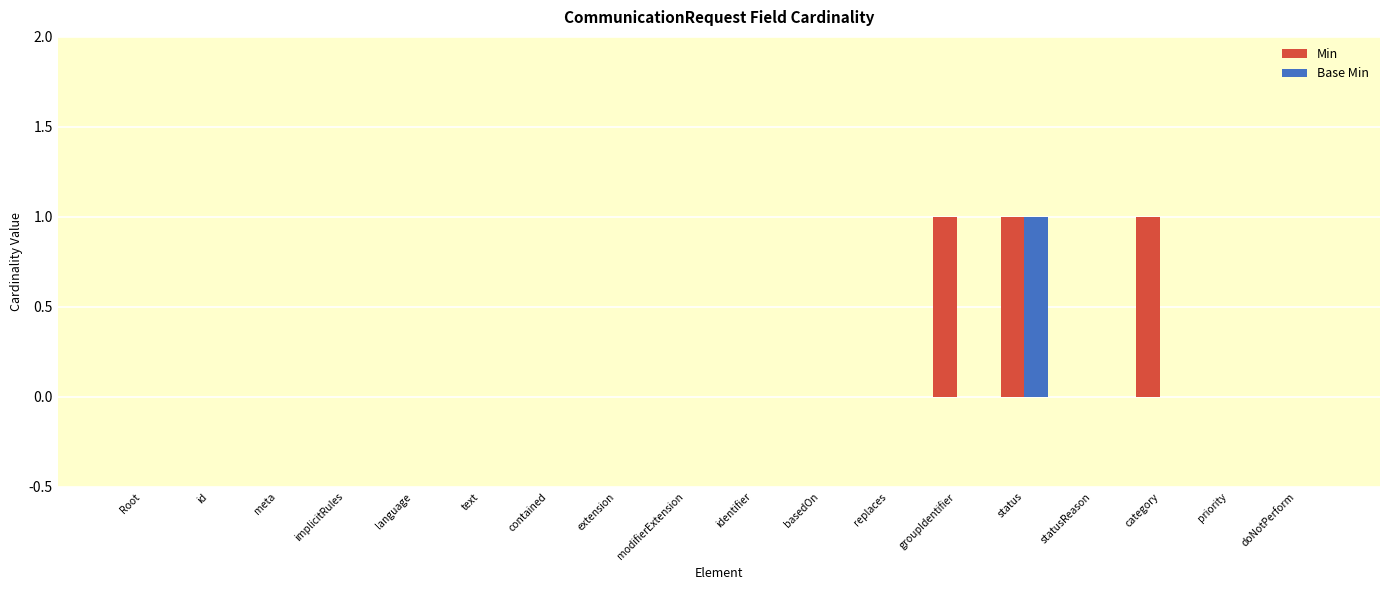

Which series has the largest total across all categories?

Min